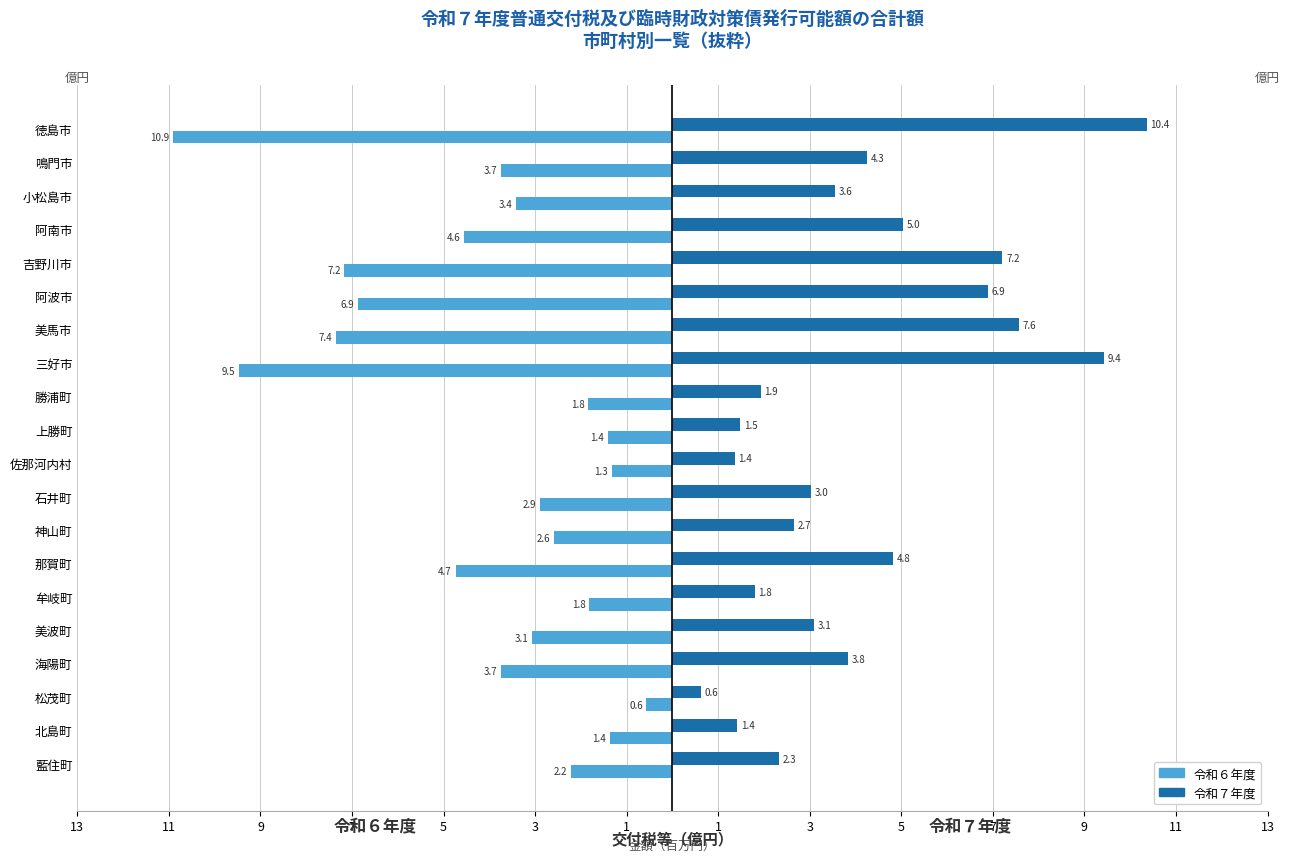

What are all the series names shown in the legend?

令和６年度, 令和７年度